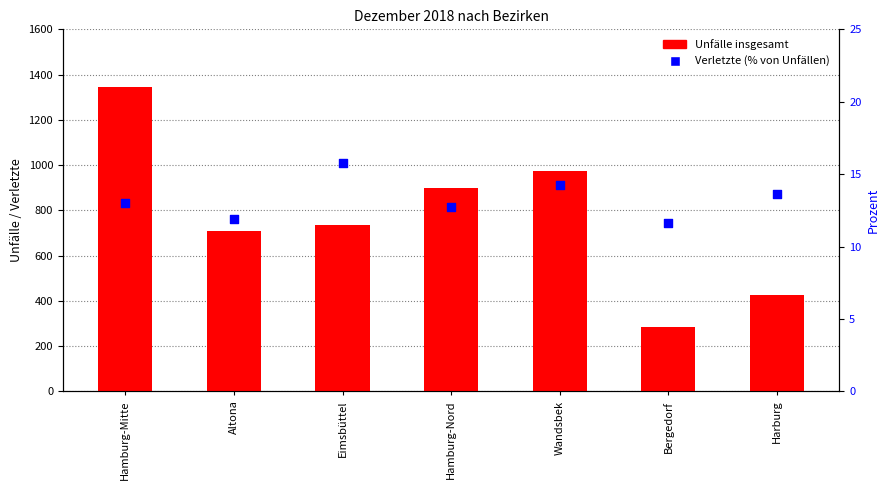

What are all the series names shown in the legend?

Unfälle insgesamt, Verletzte (% von Unfällen)